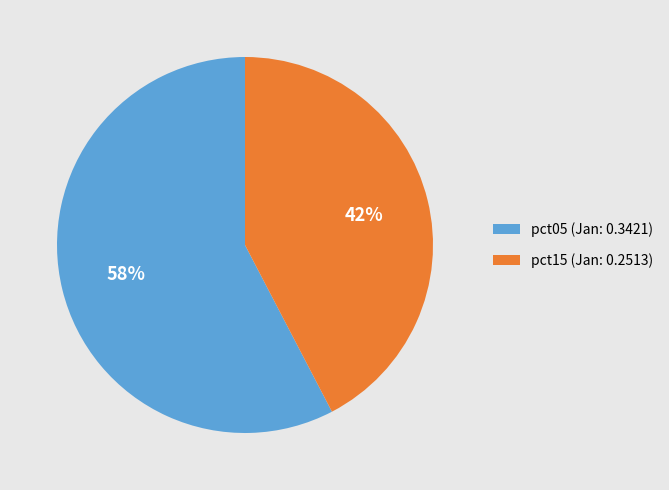

To the nearest percent, what is the combined percentage of pct15 (Jan: 0.2513) and pct05 (Jan: 0.3421)?

100%